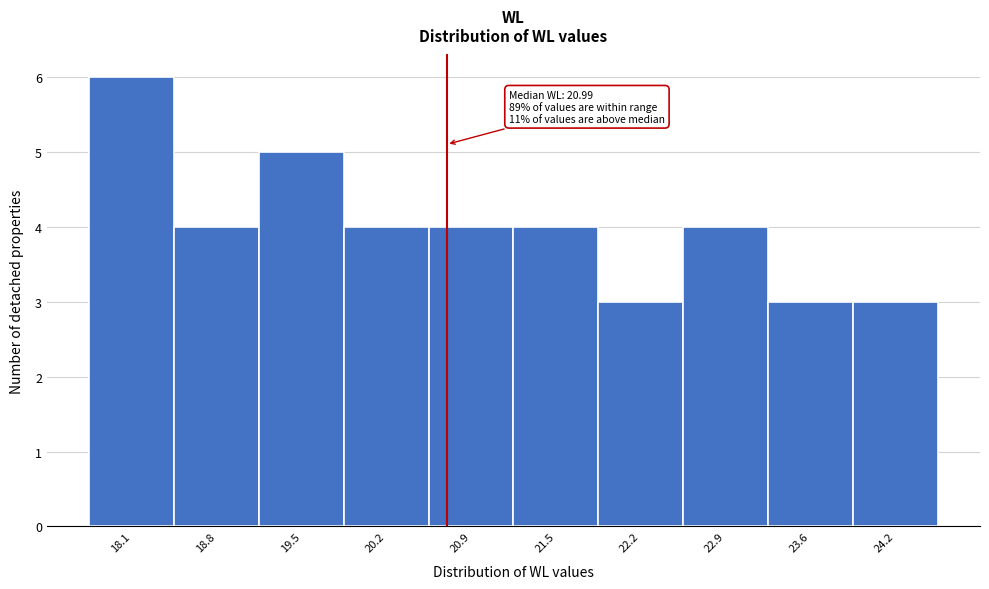

Reading left to right, extract all data points from this chart.

6	4	5	4	4	4	3	4	3	3